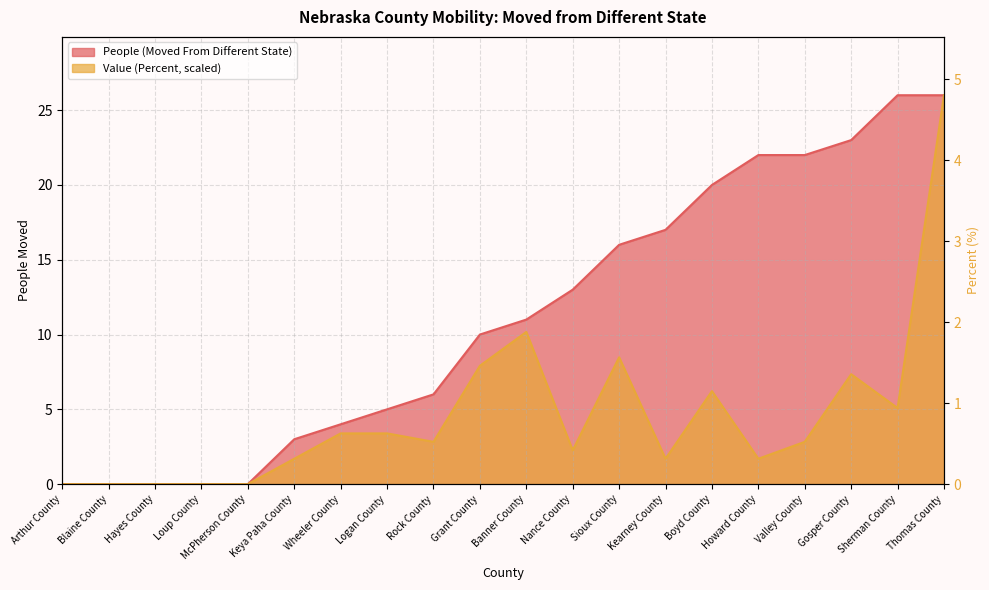

How many data points in People (Moved From Different State) are above 11?

9